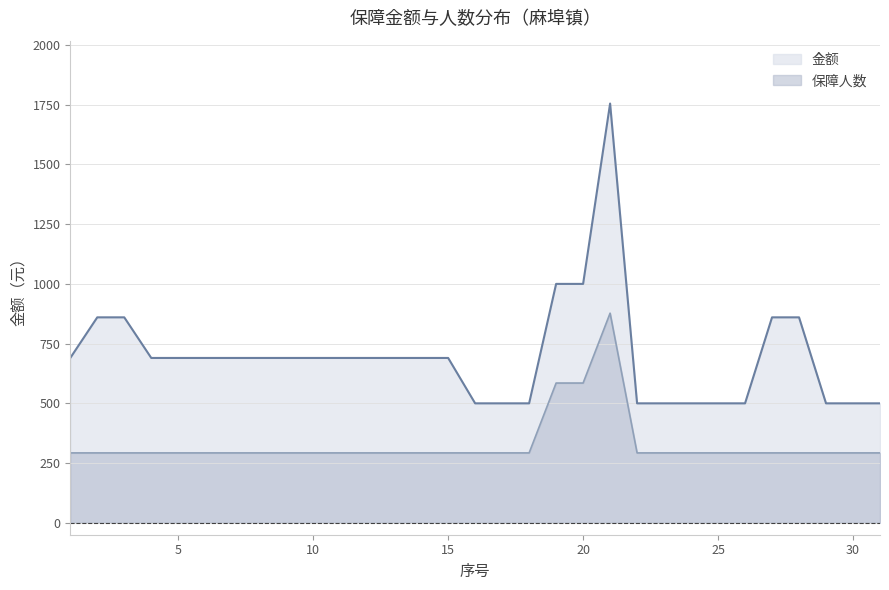

How many values in the 金额 series exceed 690?

7